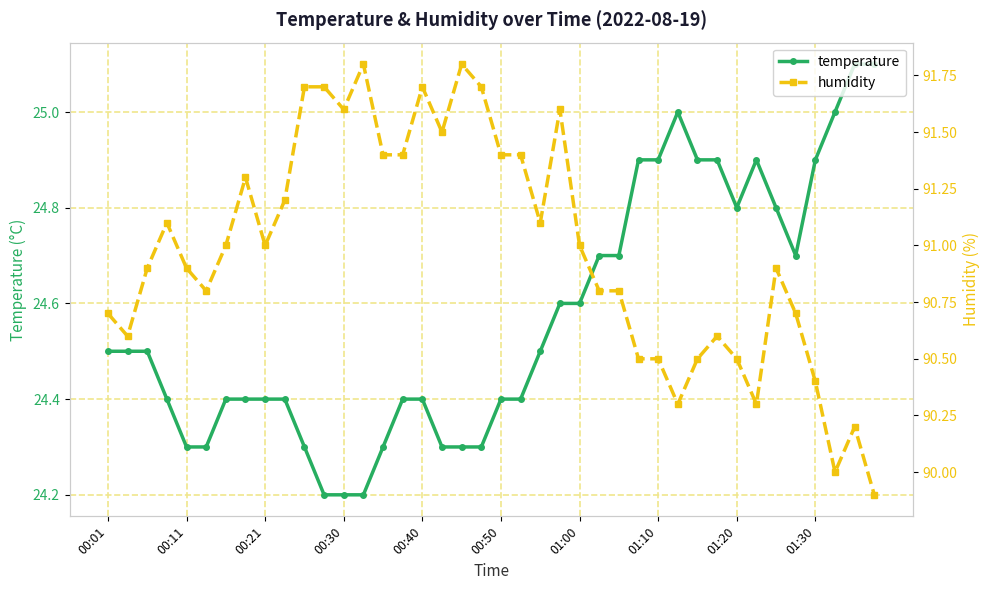

Is it true that temperature equals 34.1 at 00:50?

False